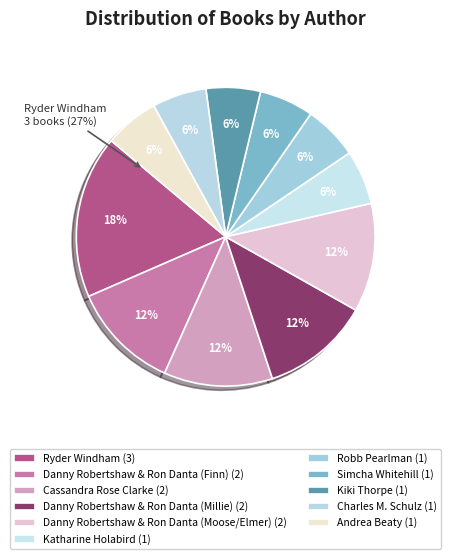

How many segments does this pie chart have?

11